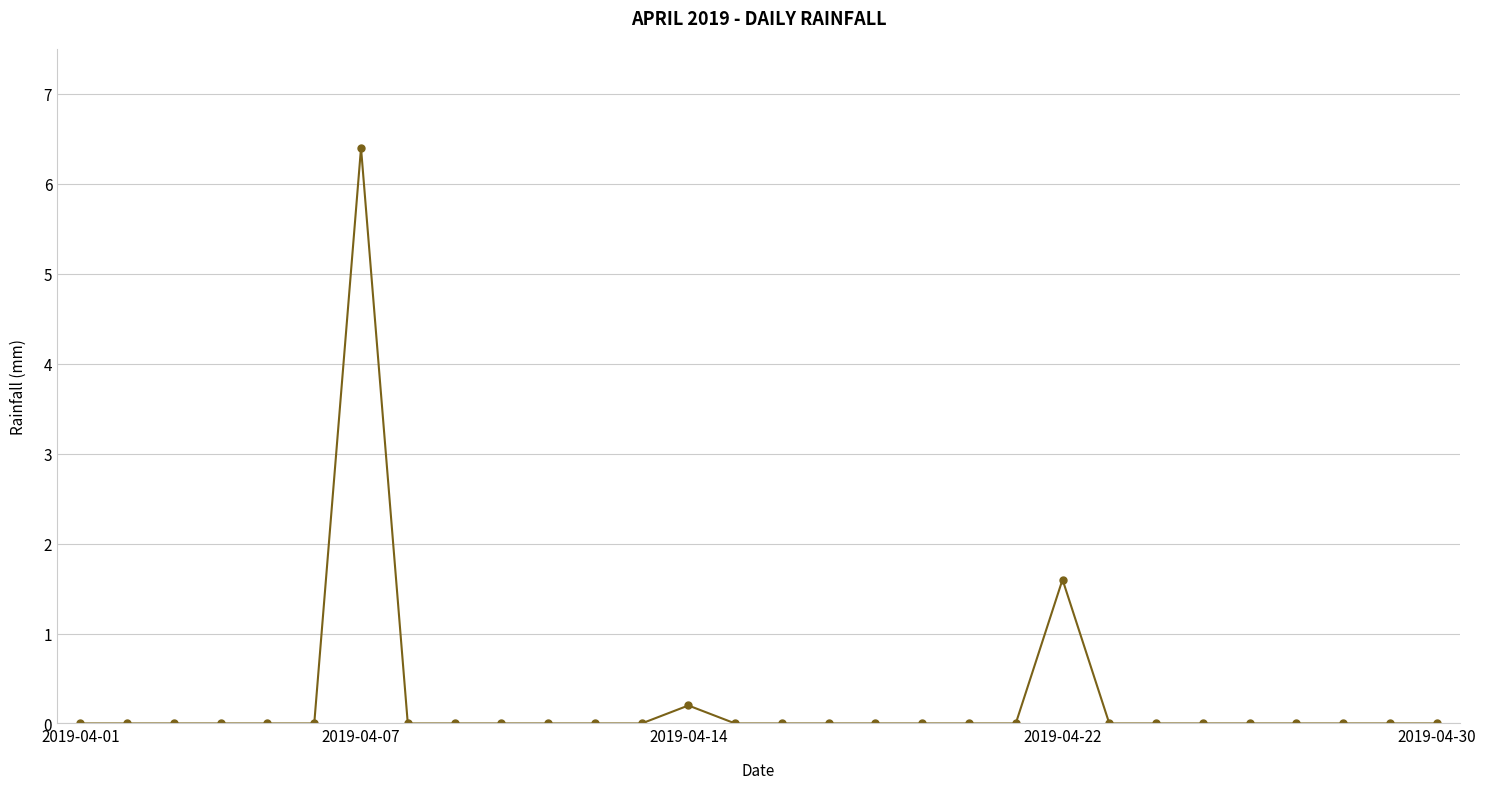

What is the maximum value shown in the chart?

6.4